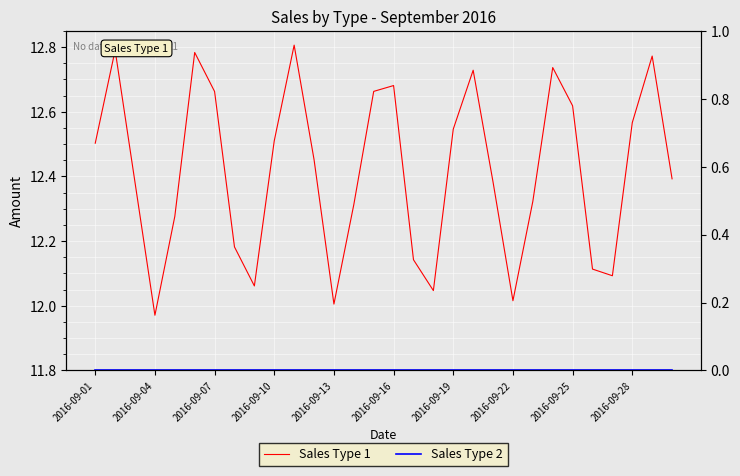

How many distinct data groups are displayed?

2